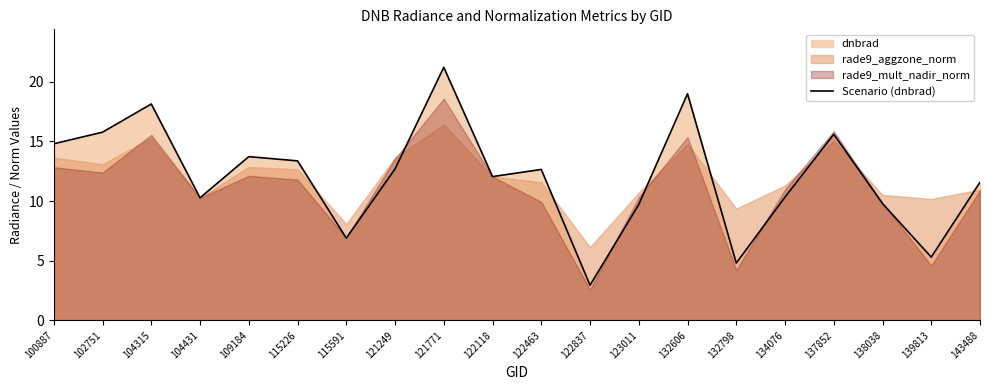

Where does the data first go above 12?

100887